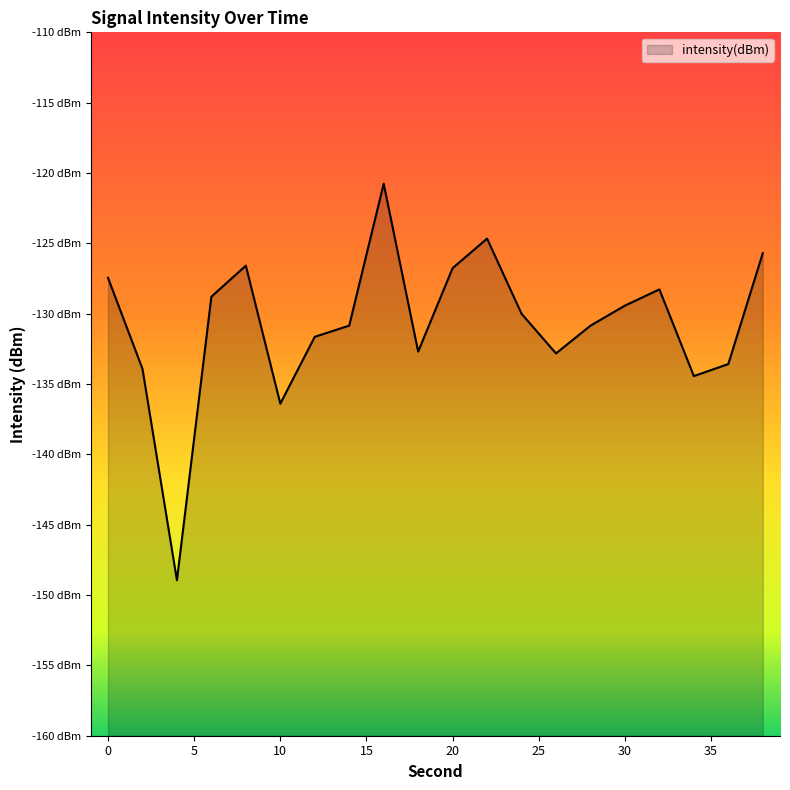

How many interior local valleys (lower than both neighbors) does the data have?

5